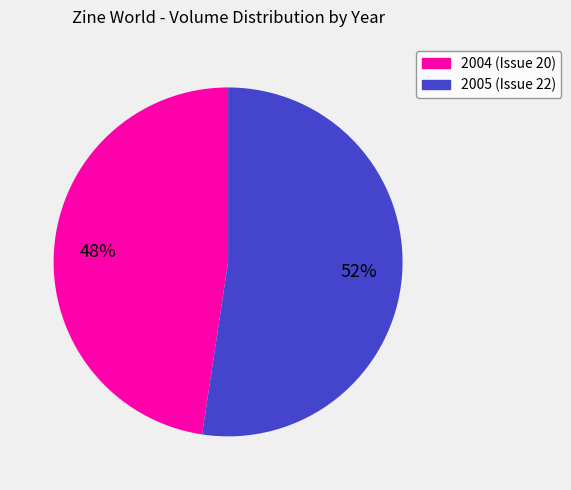

How many slices are in this pie chart?

2